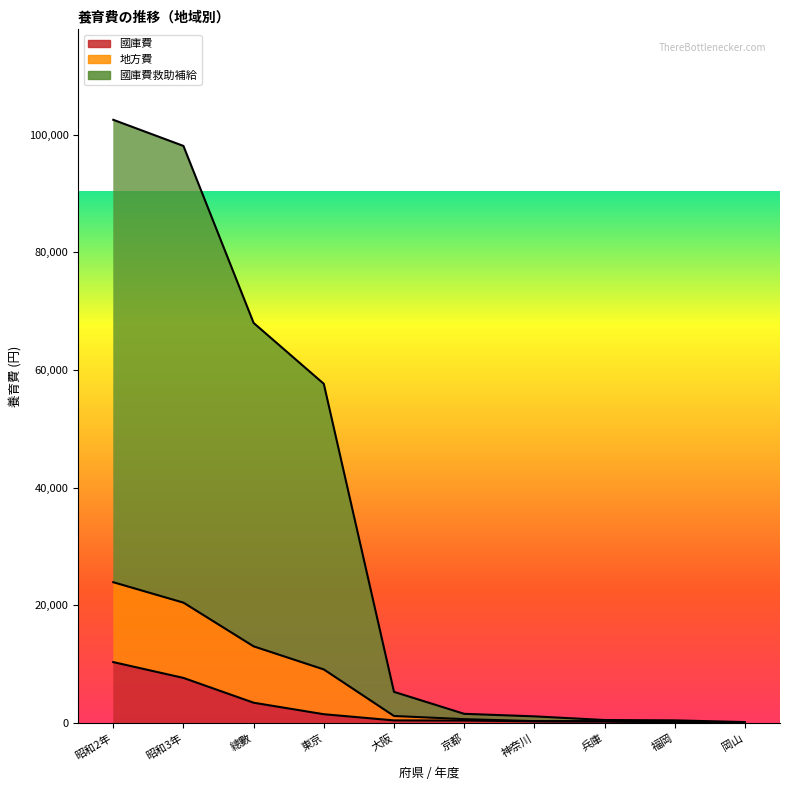

List the labels in order of 地方費 value, largest first.

昭和2年, 昭和3年, 總數, 東京, 大阪, 京都, 神奈川, 兵庫, 福岡, 岡山